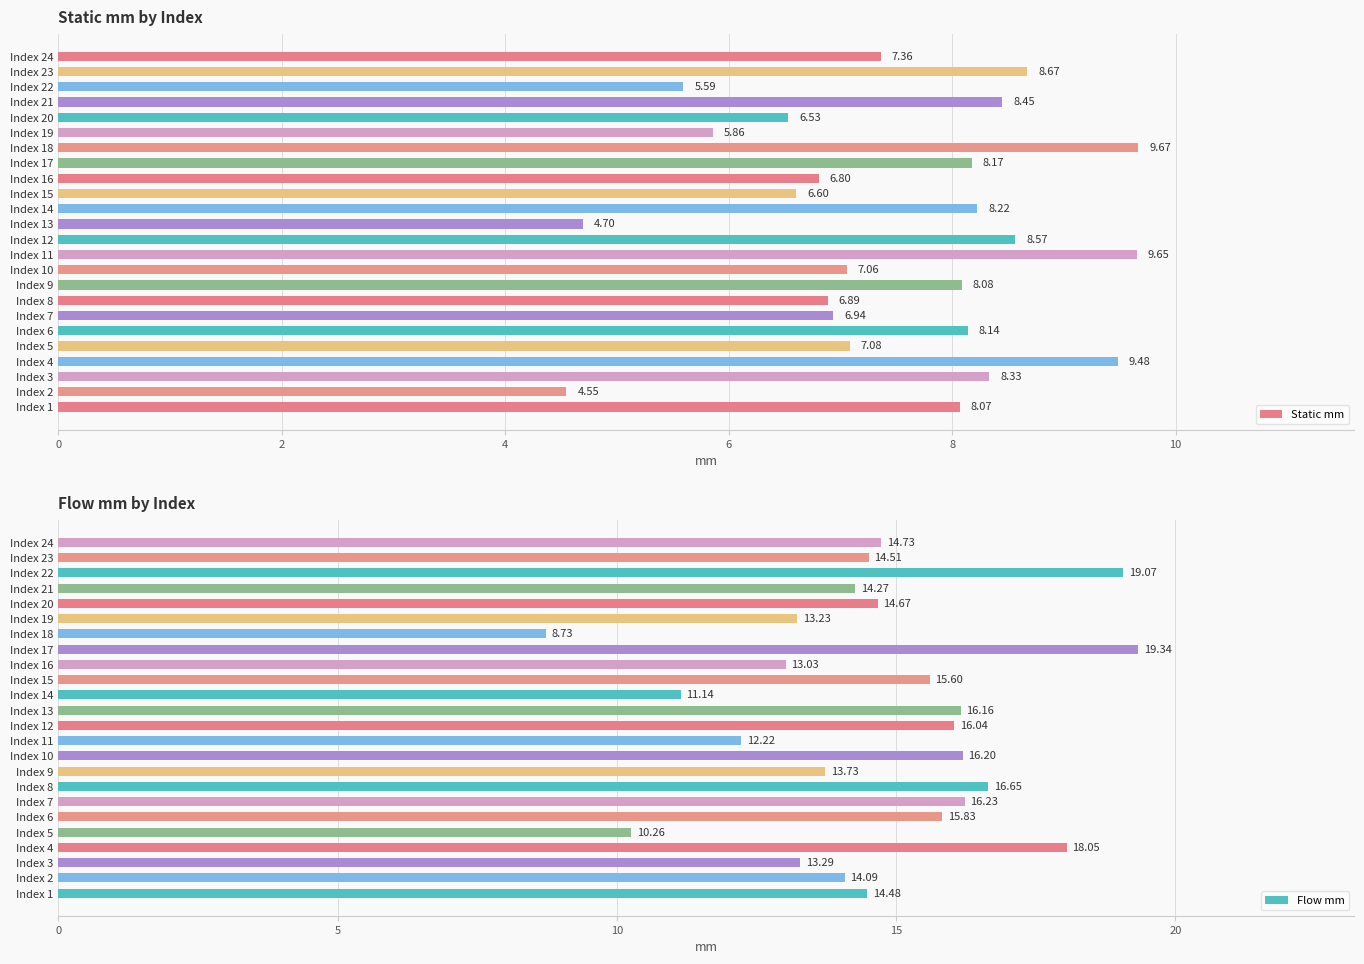

Rank the series by their maximum value, from highest to lowest.

Flow mm, Static mm